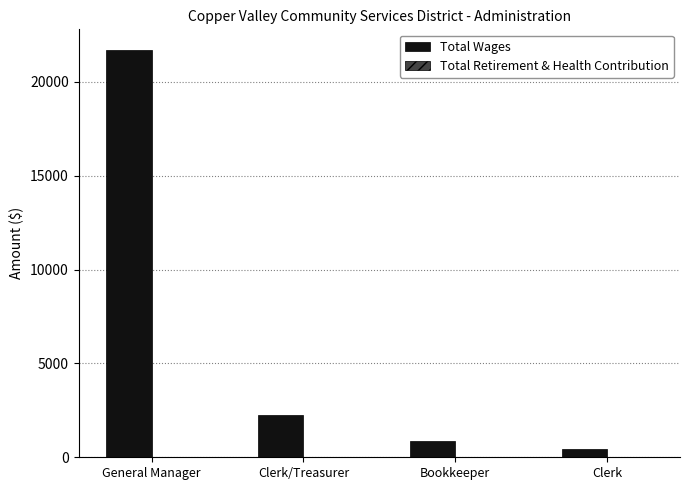

List the labels in order of value, largest first.

General Manager, Clerk/Treasurer, Bookkeeper, Clerk